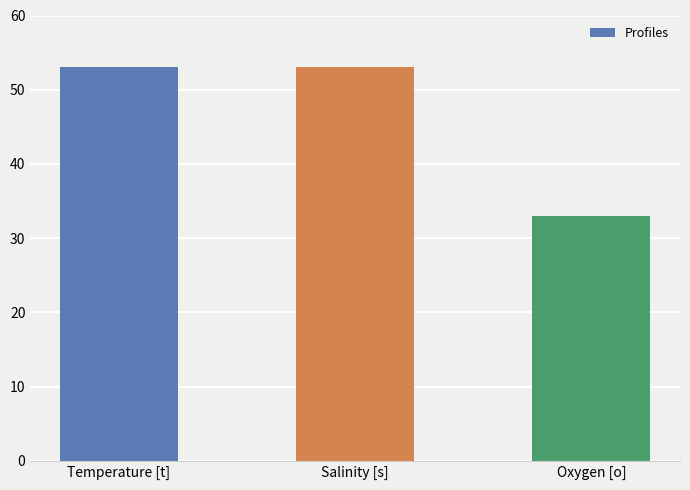

Read the value at Oxygen [o], to the nearest 5.

35